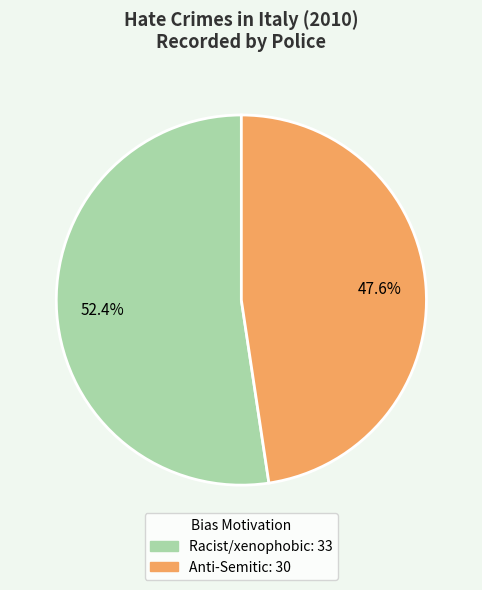

Does any single category account for the majority?

Yes